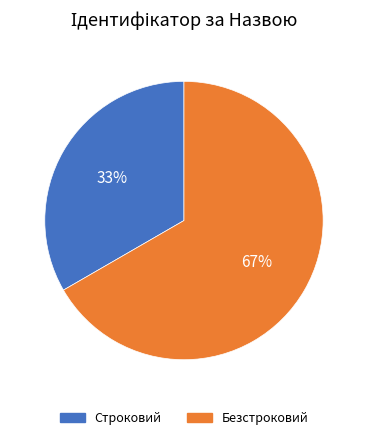

What is the ratio of the value at Безстроковий to the value at Строковий?

2.0